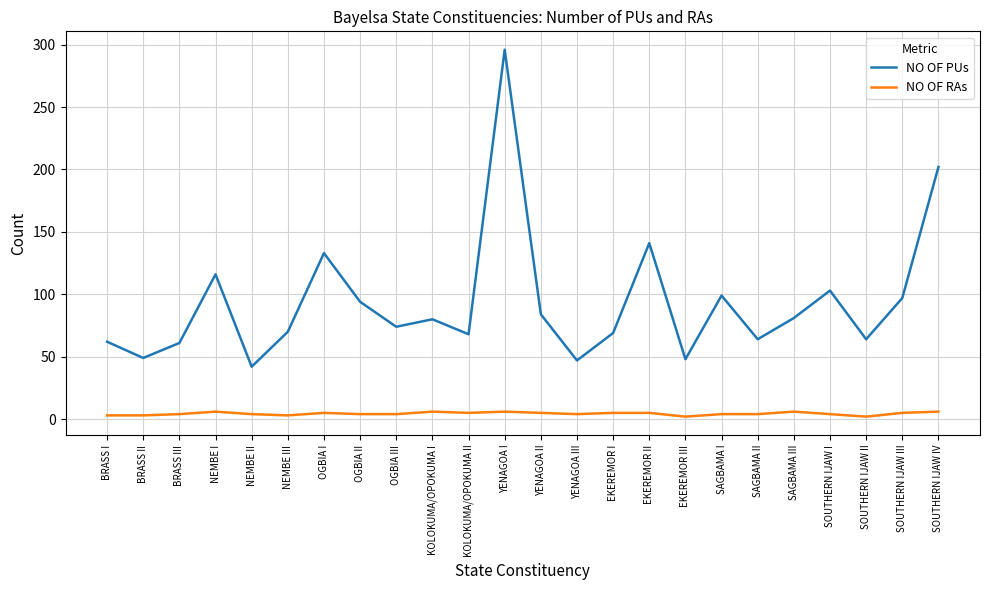

Which series has the largest total across all categories?

NO OF PUs